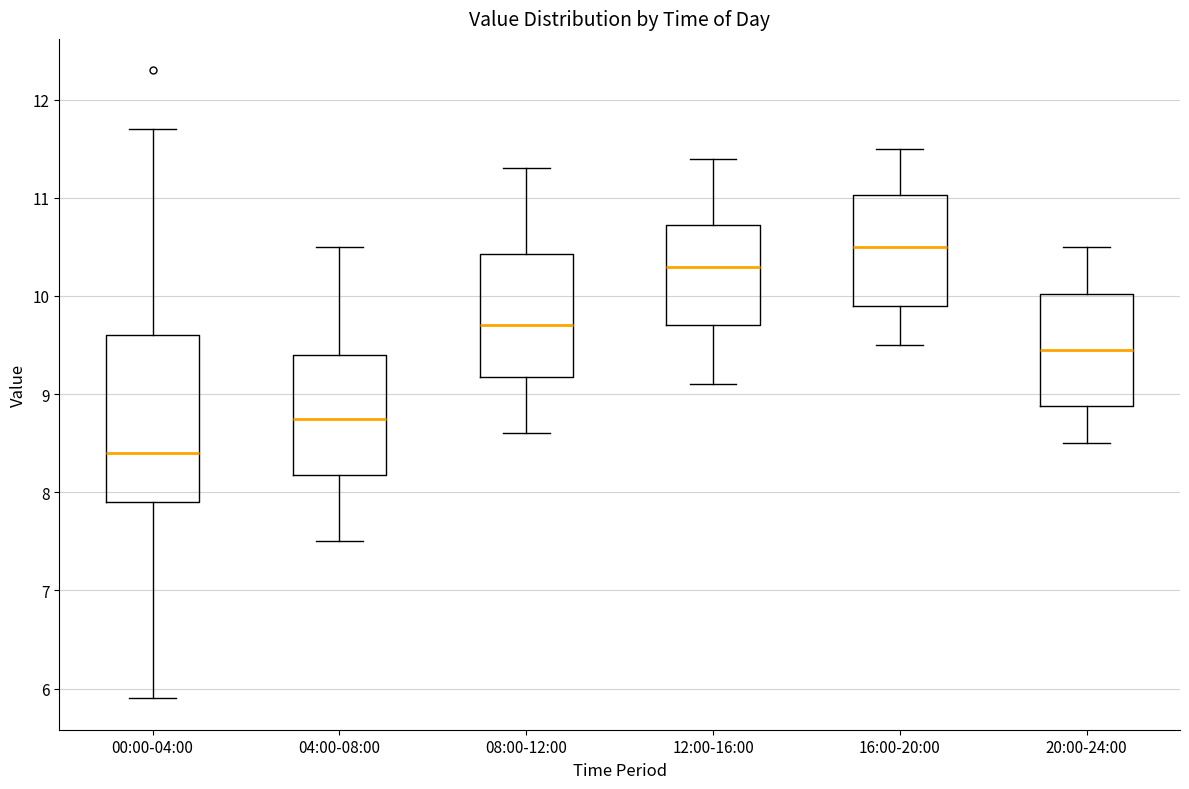

Comparing the boxes themselves (not the whiskers), which one is the tallest?

00:00-04:00